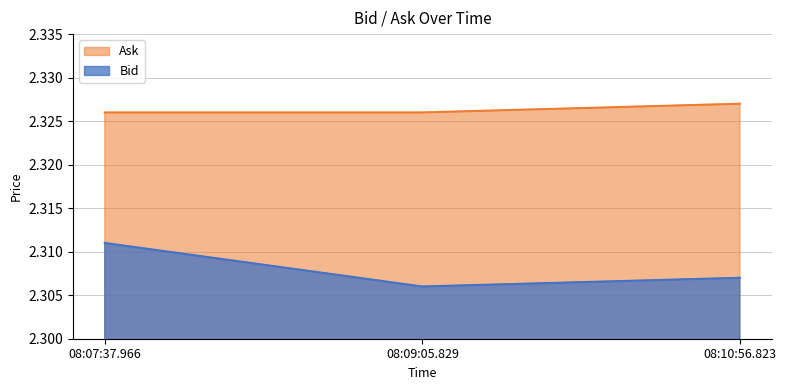

Which series has the largest range (max minus min)?

Bid